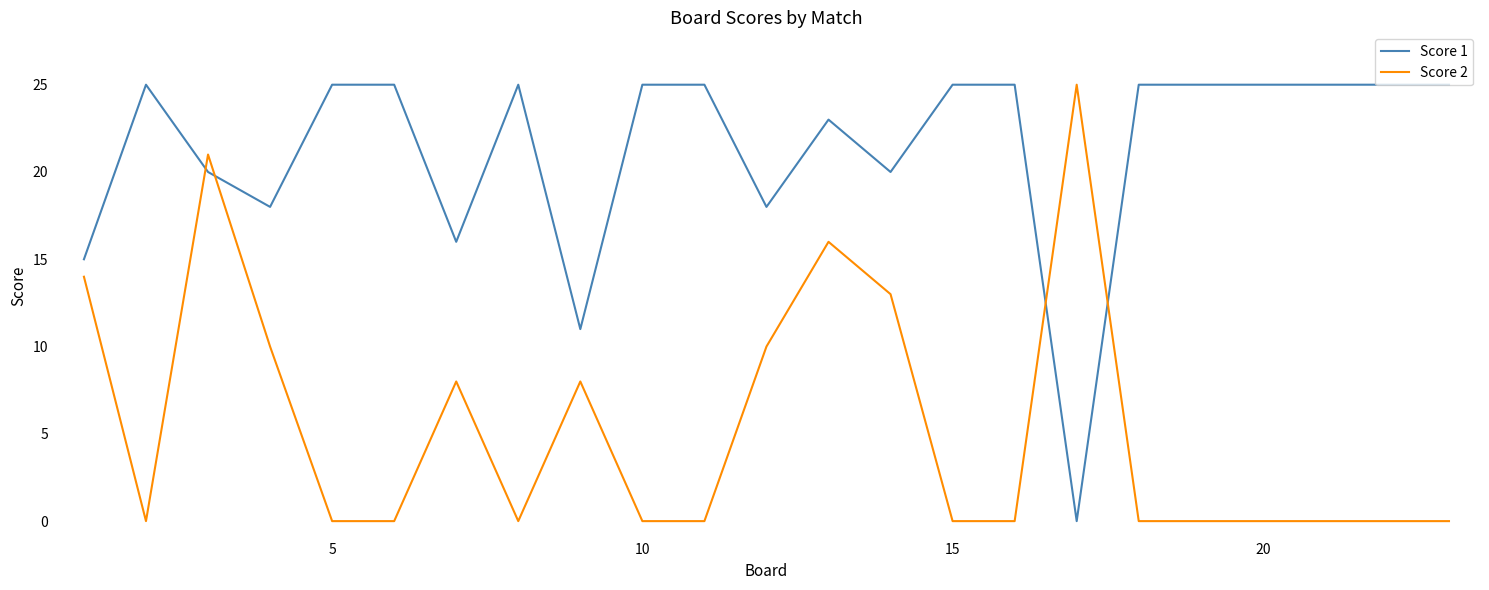

What is the greatest value displayed?

25